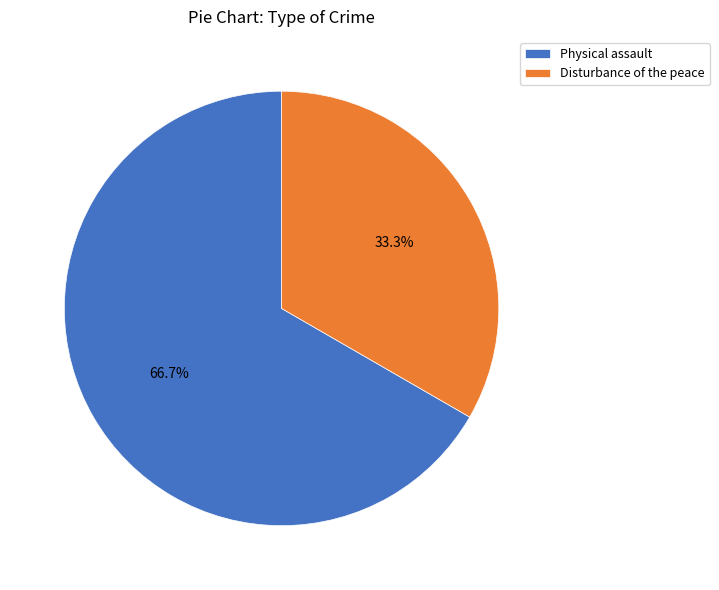

Is it true that Disturbance of the peace is 33% of the pie?

True